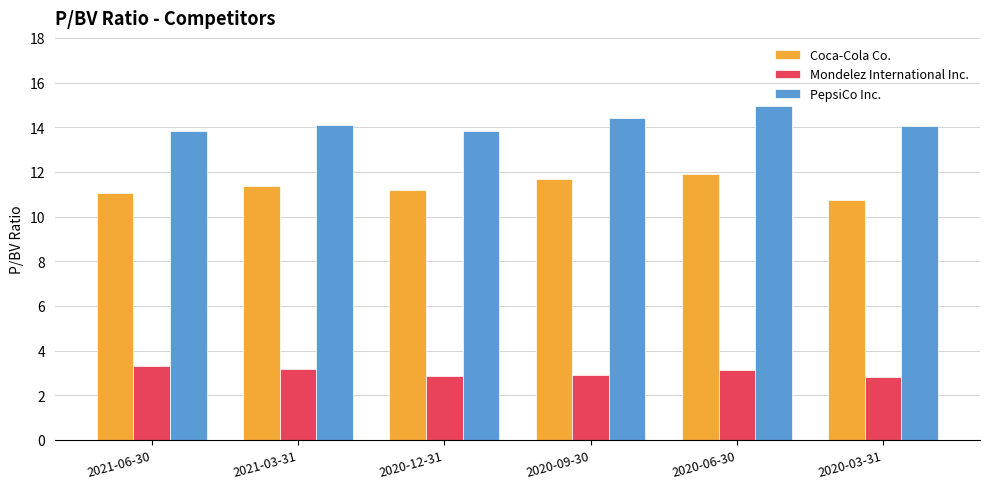

True or false: Mondelez International Inc. has a value of 1.9 at 2020-09-30.

False